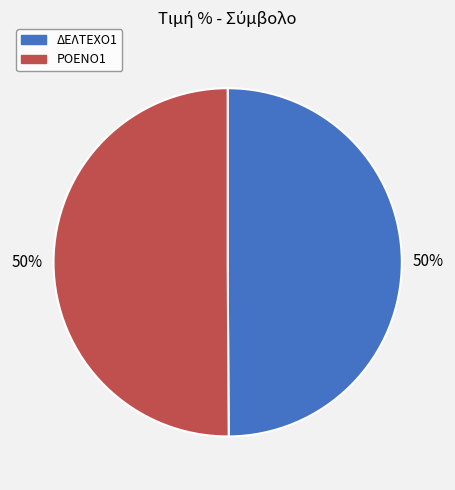

How many segments does this pie chart have?

2